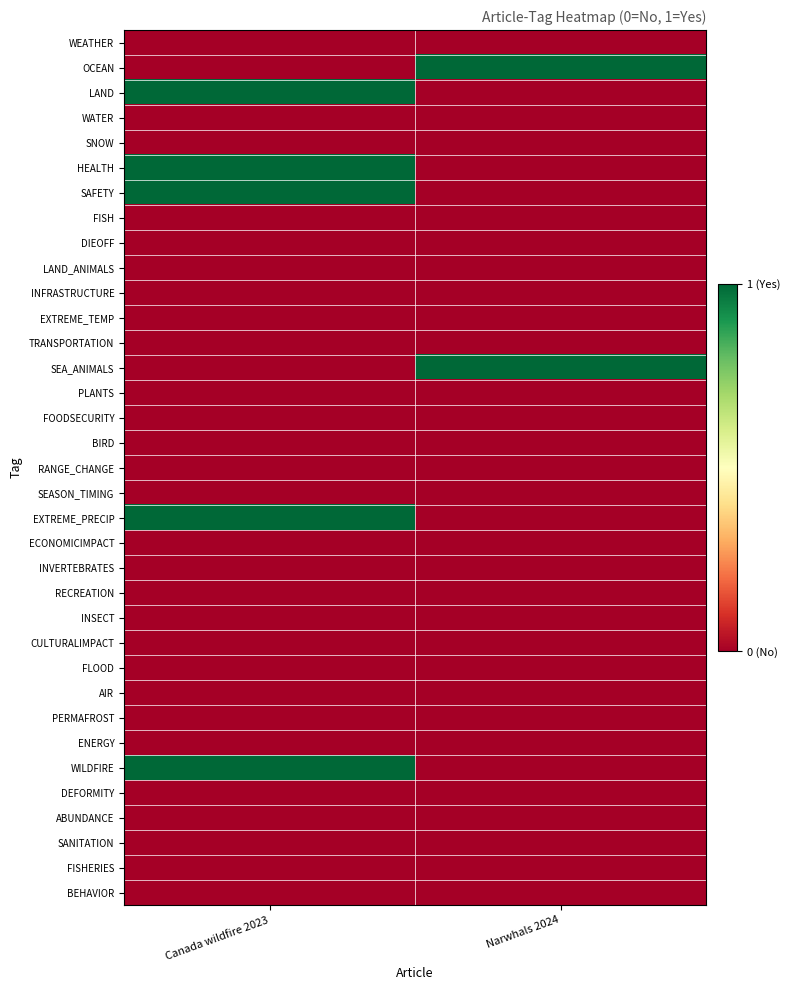

Which series has the largest range (max minus min)?

OCEAN